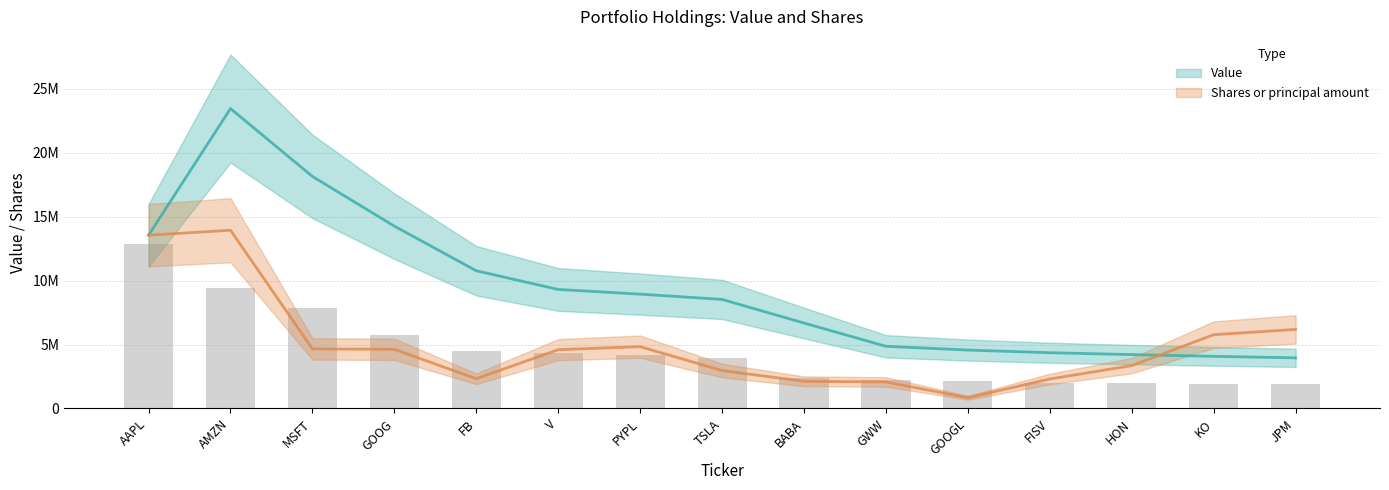

Does the chart contain any negative values?

No